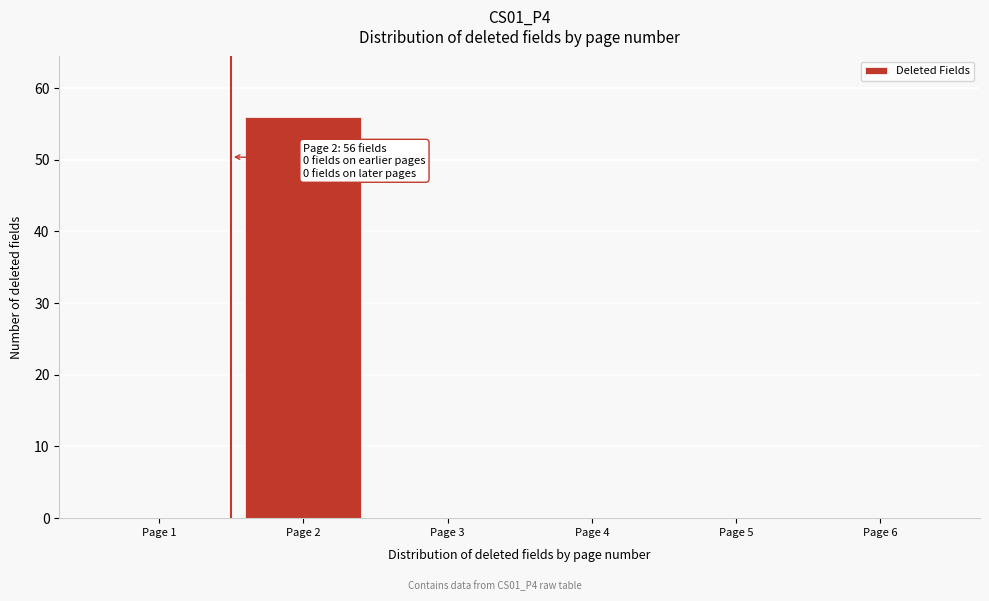

Reading left to right, extract all data points from this chart.

Page 1=0	Page 2=56	Page 3=0	Page 4=0	Page 5=0	Page 6=0